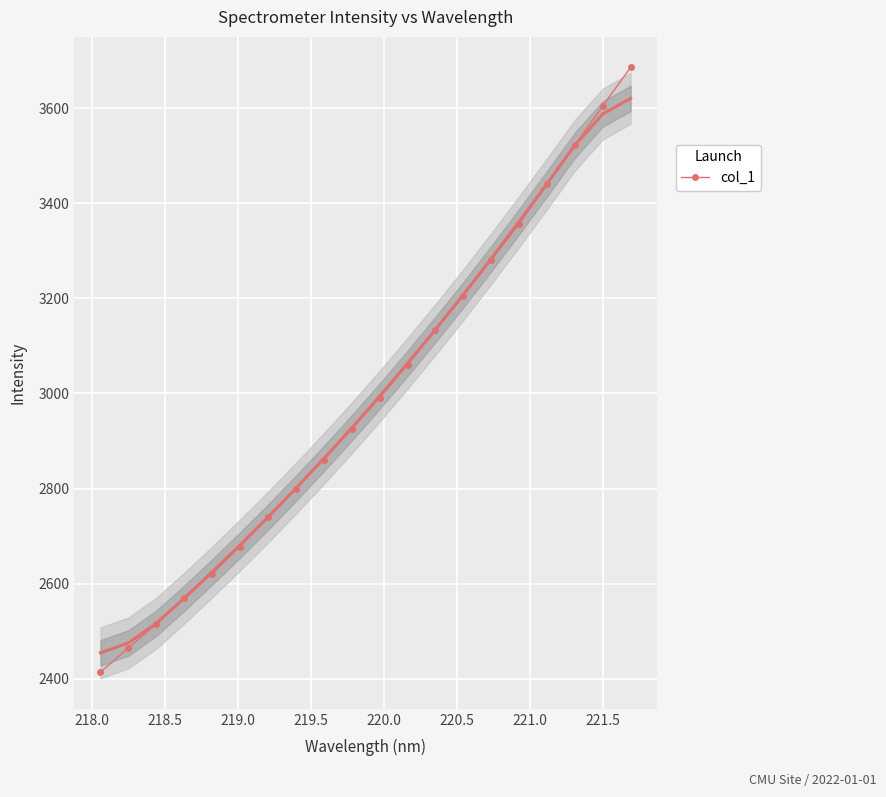

What is the lowest value of the col_1 series?

2414.5